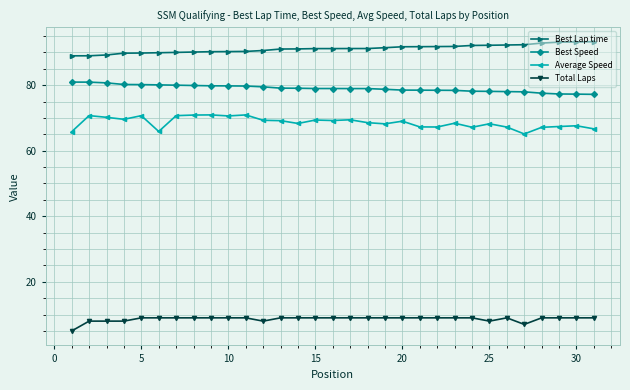

What is the value of the Best Lap time point at the 2nd from the left?

89.0